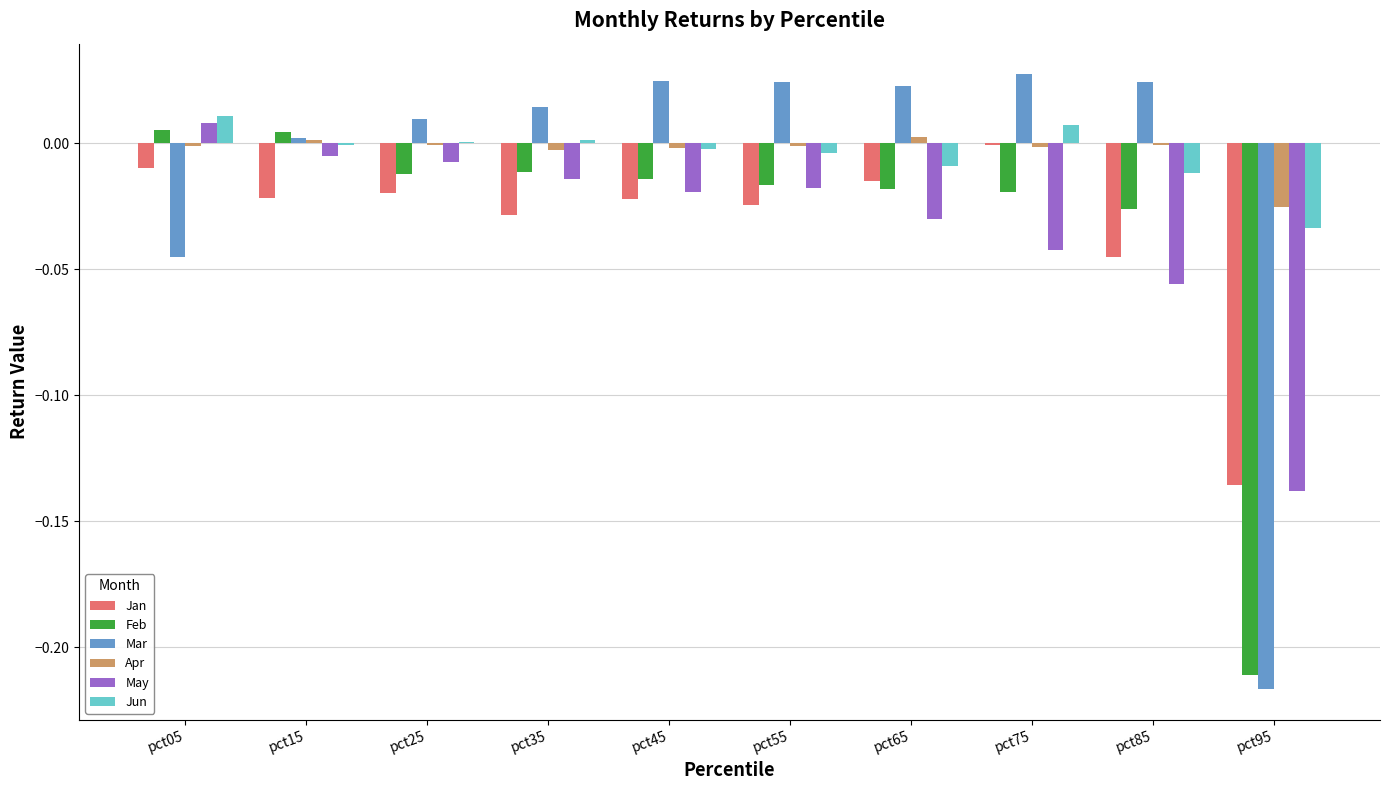

What is the sum of all Jan values?

-0.3